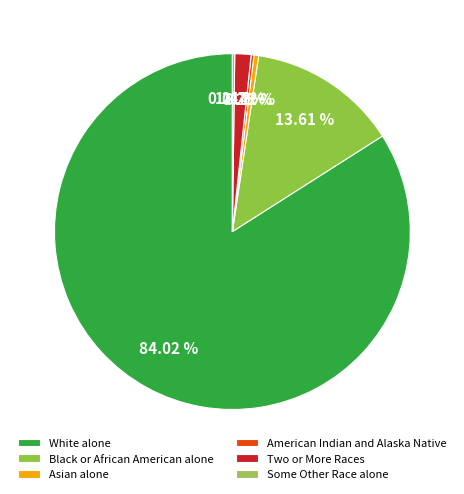

What is the change in value from Black or African American alone to Asian alone?

-932